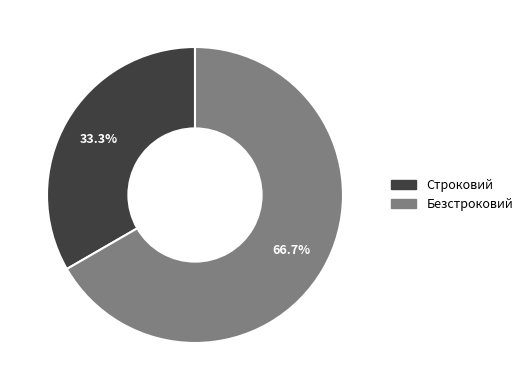

Which category has the smallest portion of the pie?

Строковий